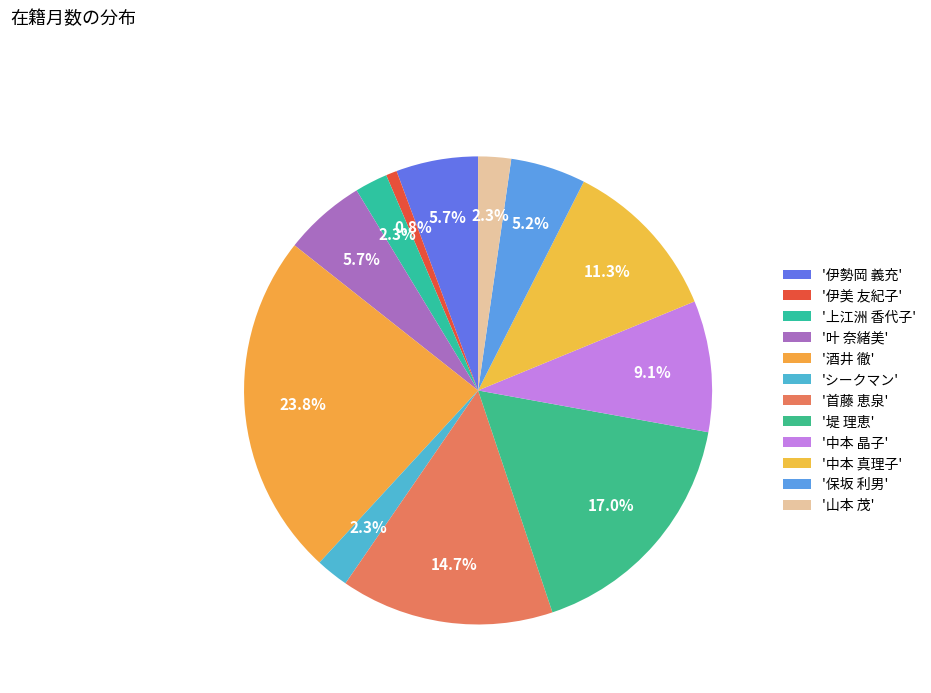

How many slices are in this pie chart?

12